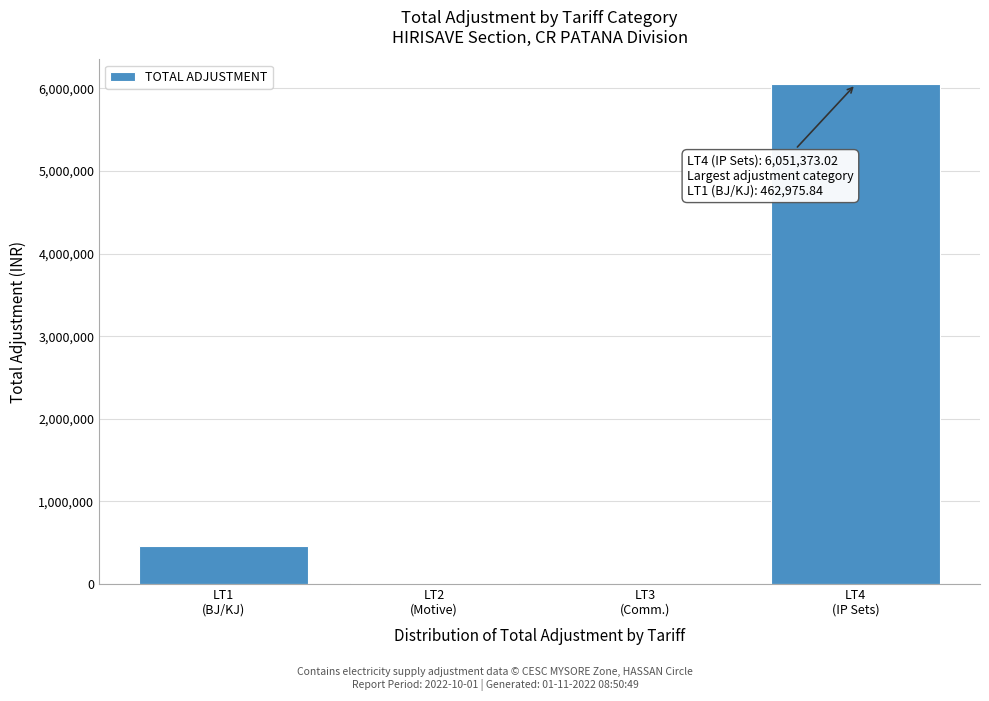

What is the sum of all values?

6527215.6